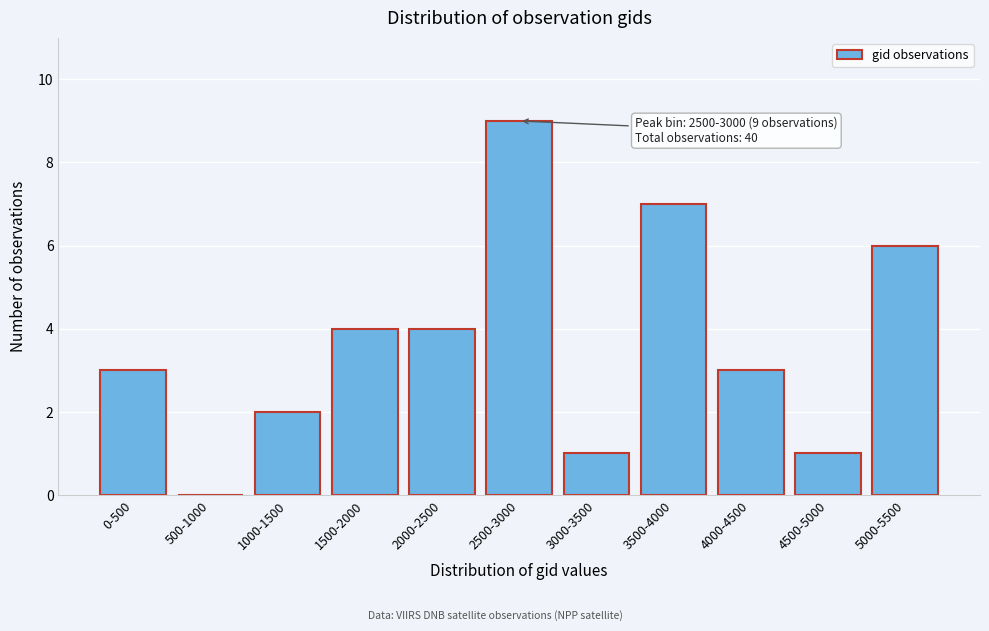

Reading left to right, what are all the values shown in this chart?

0-500=3	500-1000=0	1000-1500=2	1500-2000=4	2000-2500=4	2500-3000=9	3000-3500=1	3500-4000=7	4000-4500=3	4500-5000=1	5000-5500=6